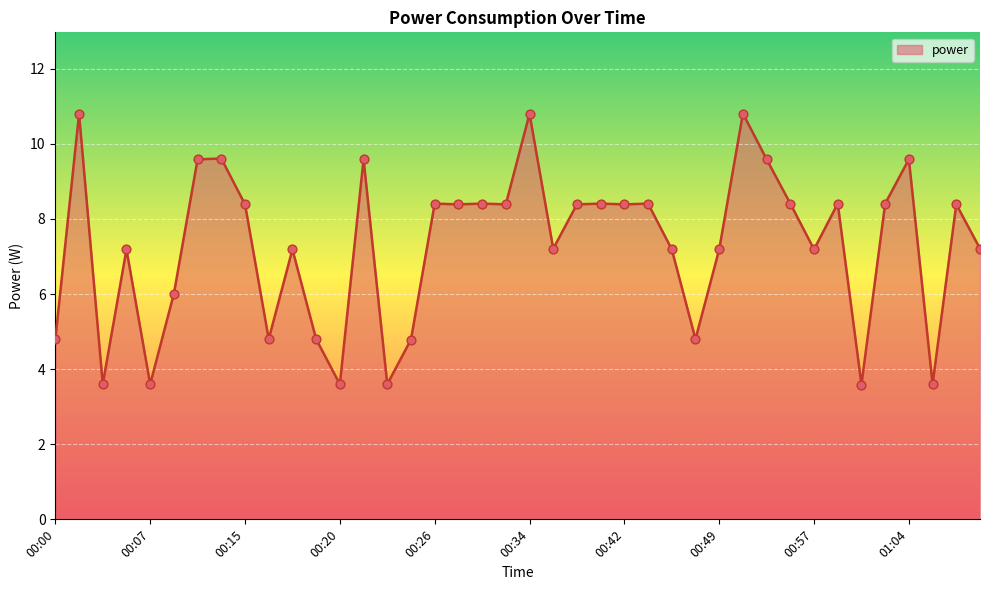

What is the minimum value shown in the chart?

3.6